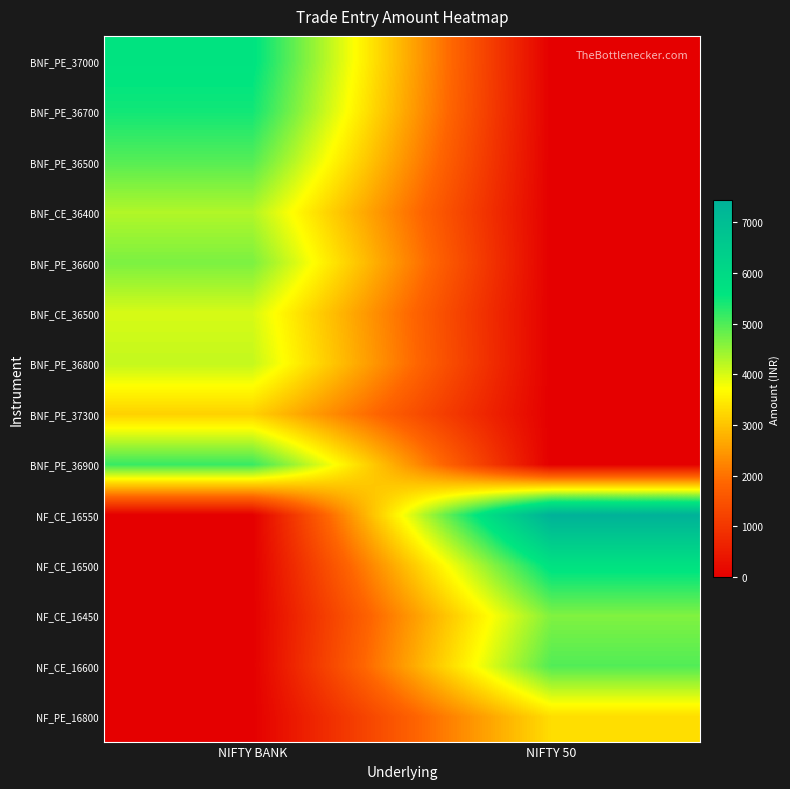

Rank the series by their maximum value, from highest to lowest.

NF_CE_16550, NF_CE_16500, BNF_PE_37000, BNF_PE_36700, BNF_PE_36900, NF_CE_16600, BNF_PE_36500, BNF_PE_36600, NF_CE_16450, BNF_CE_36400, BNF_PE_36800, BNF_CE_36500, NF_PE_16800, BNF_PE_37300